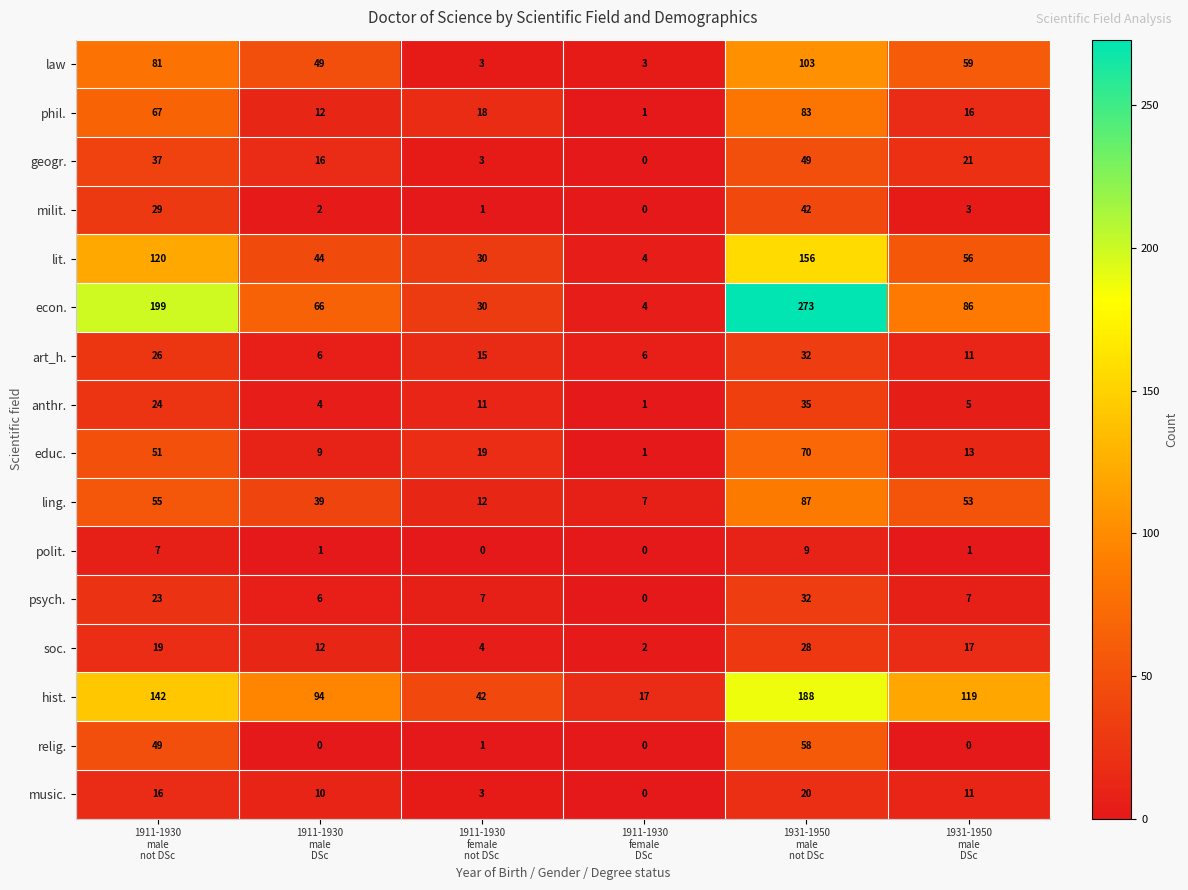

Which series has the largest total across all categories?

econ.